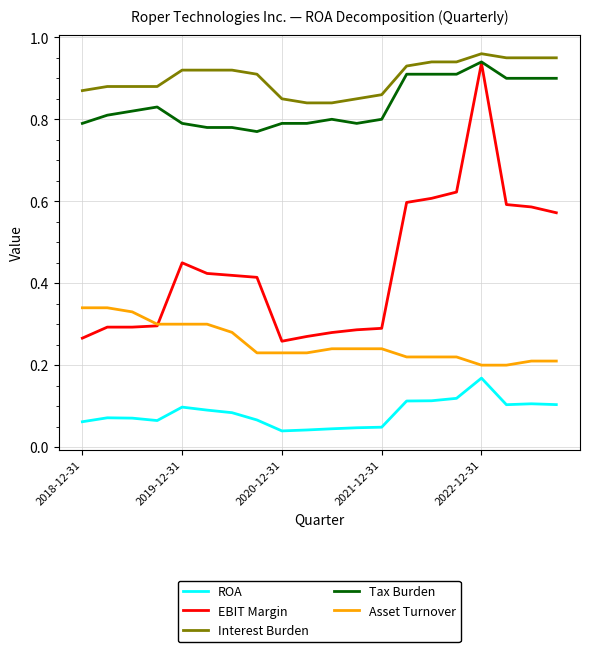

True or false: EBIT Margin and Interest Burden intersect in this chart.

False